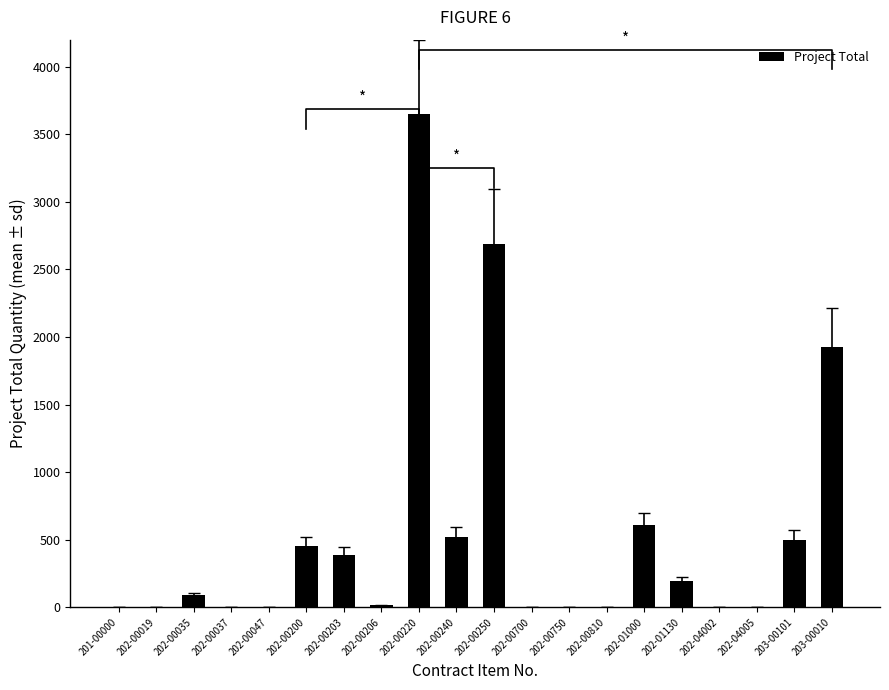

What is the average value?

552